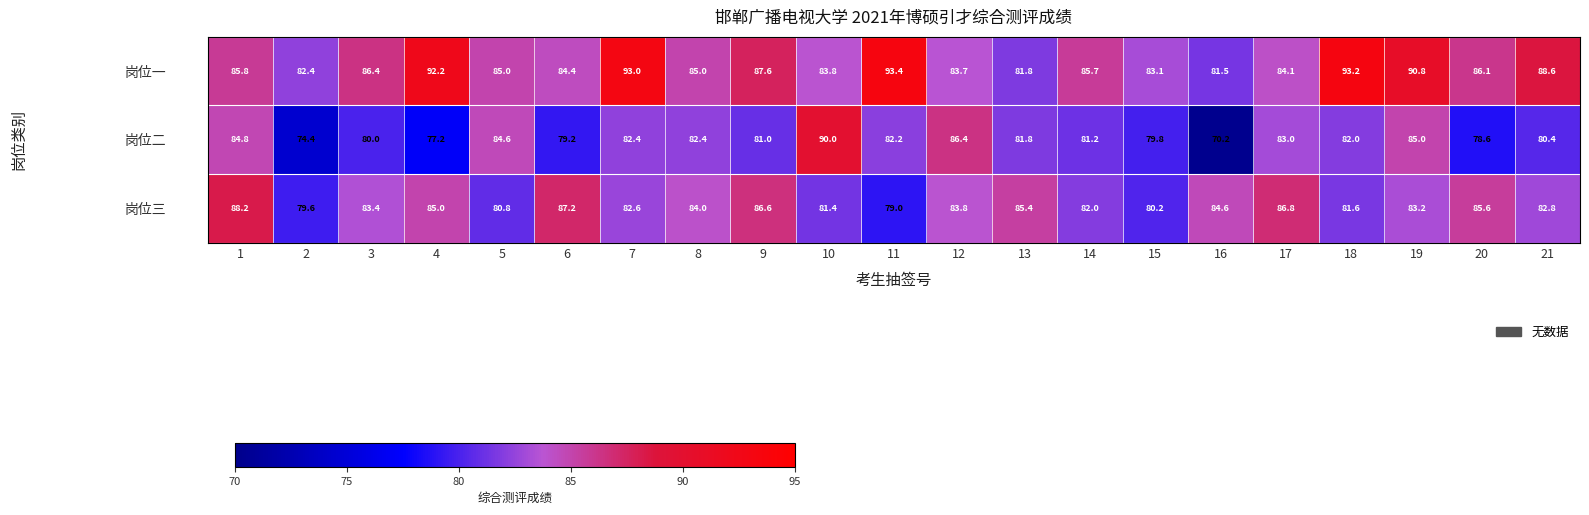

List the series in order of their overall mean, lowest first.

岗位二, 岗位三, 岗位一